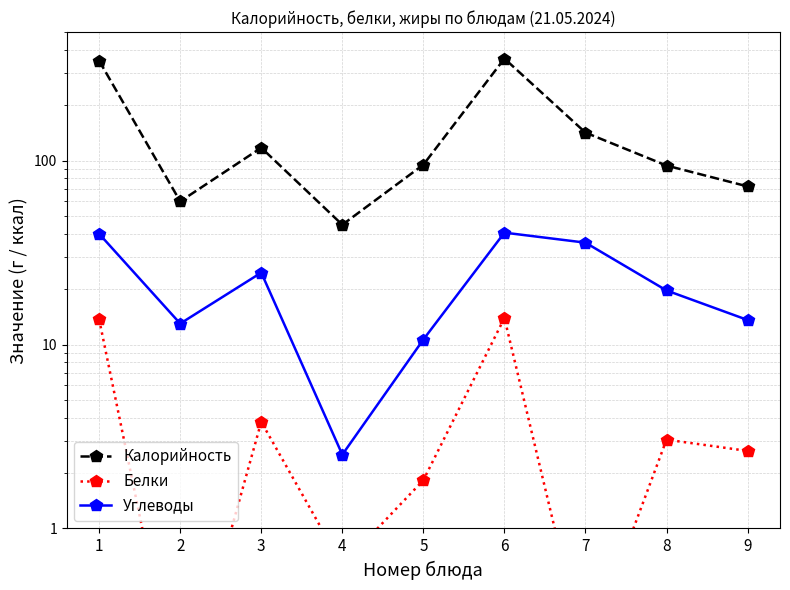

What is the value of the Калорийность point at the 7th from the left?

142.0